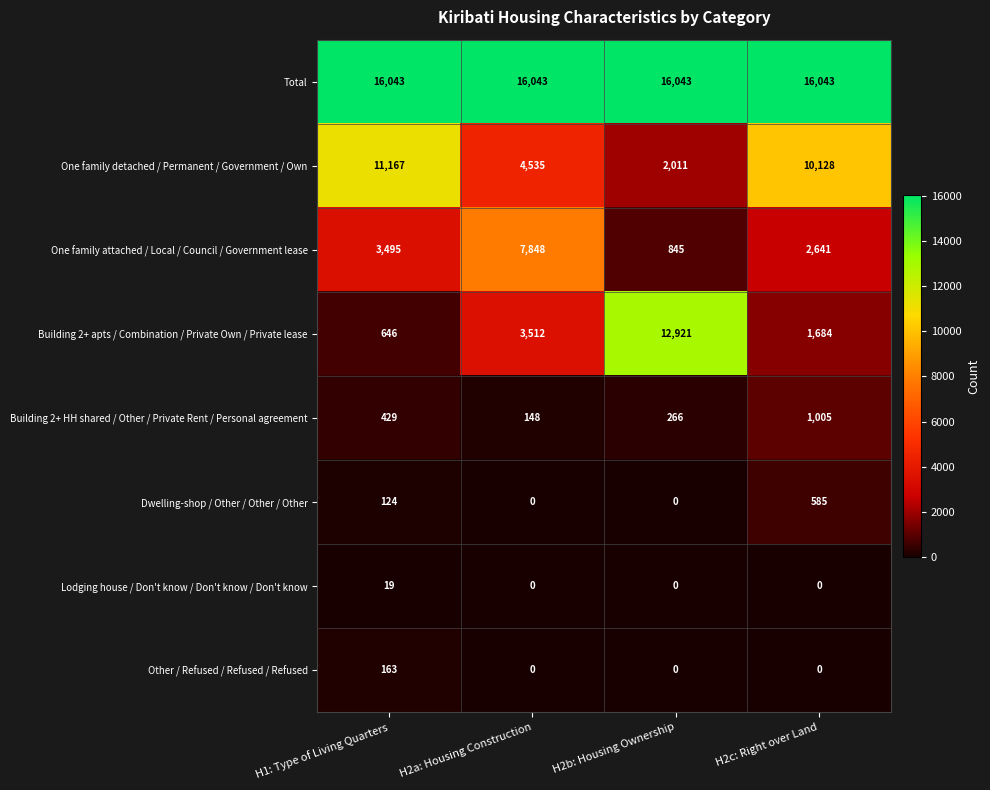

Count the Dwelling-shop / Other / Other / Other values in the range 0 to 585.

4